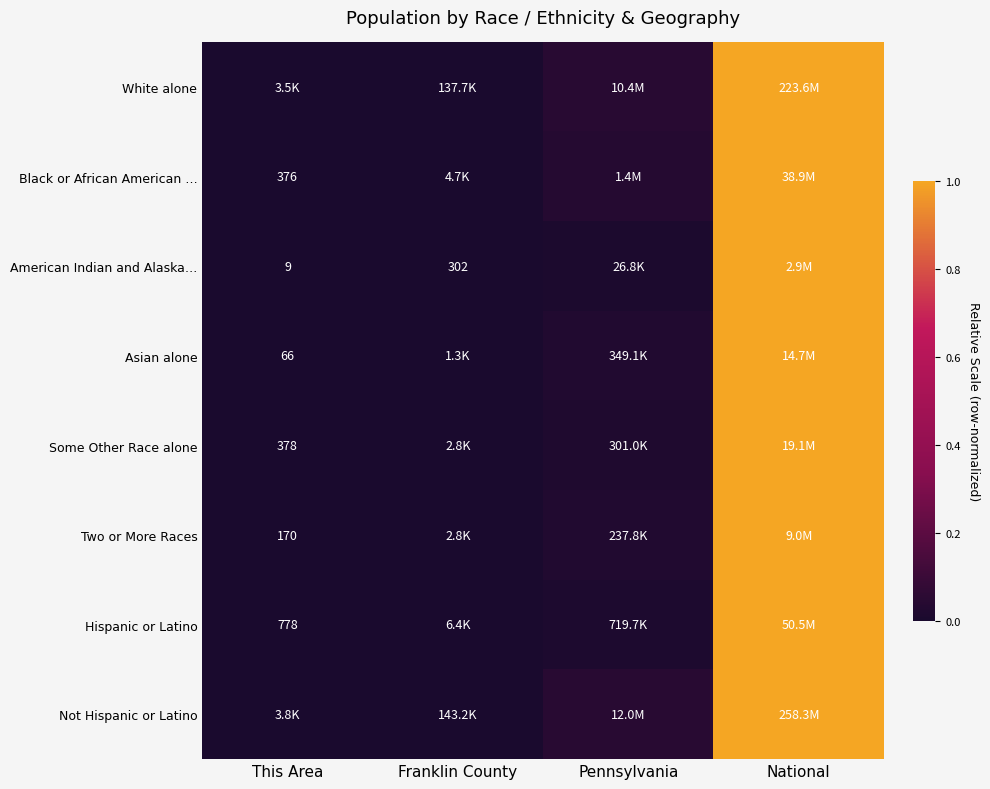

Which series has the largest range (max minus min)?

White alone